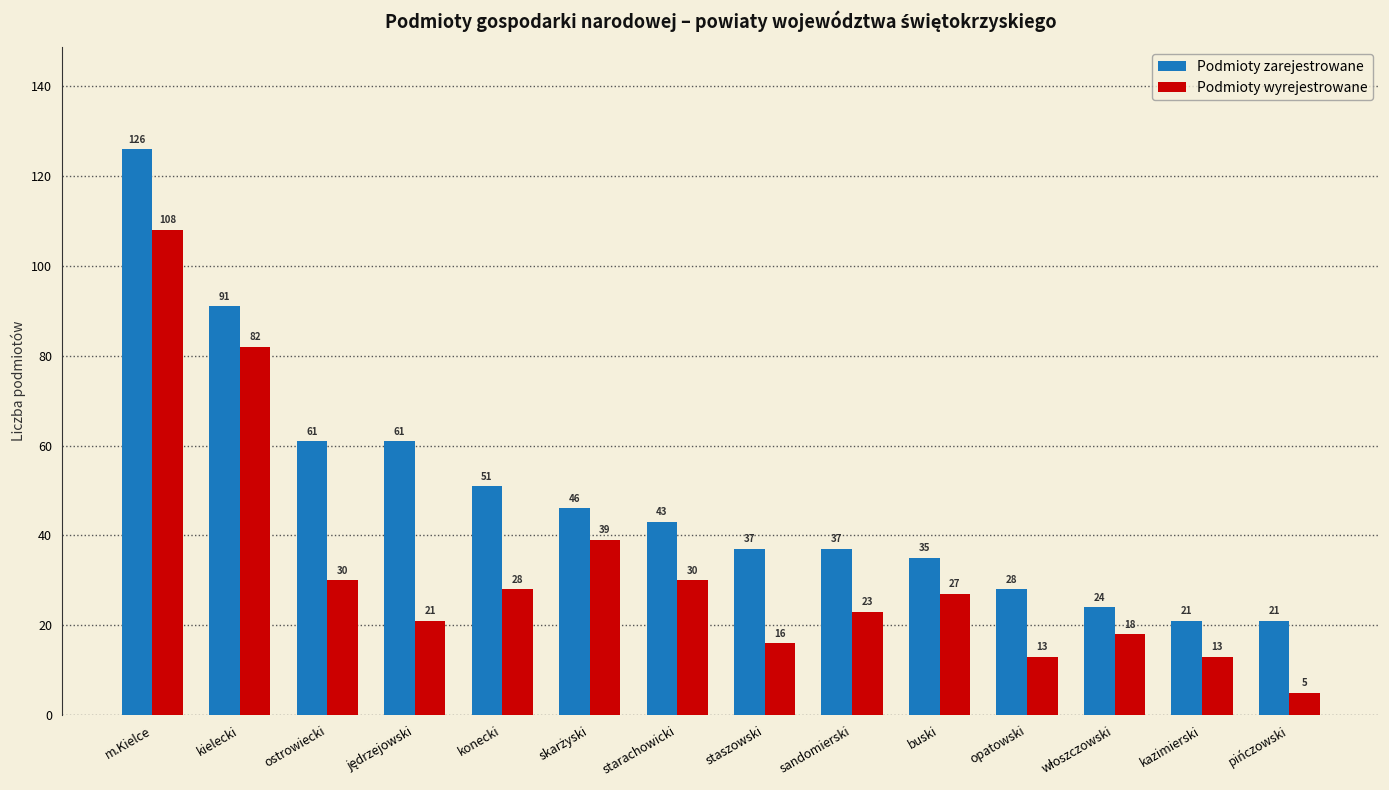

What is the sum of all Podmioty wyrejestrowane values?

453